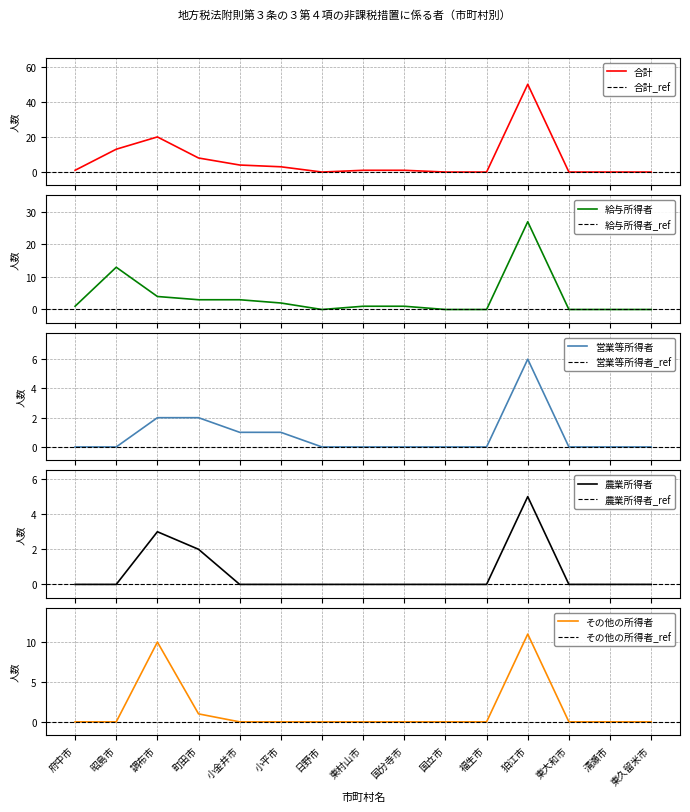

True or false: 合計 has more than 0 interior local peaks.

True